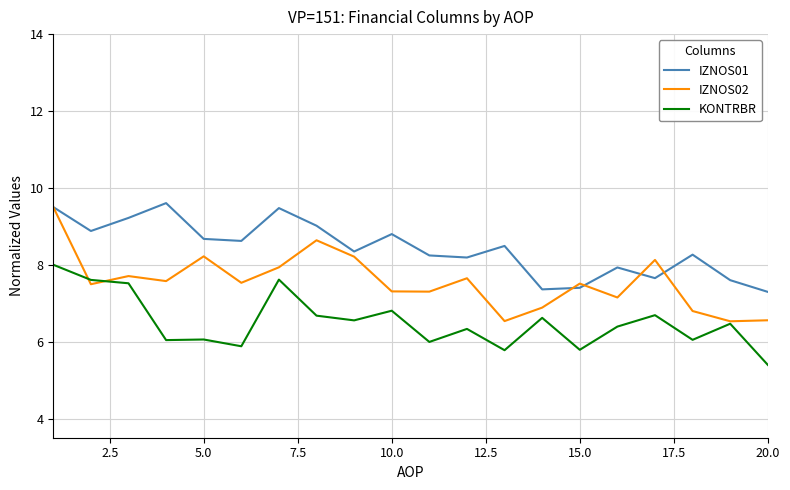

True or false: IZNOS01 and KONTRBR intersect in this chart.

False